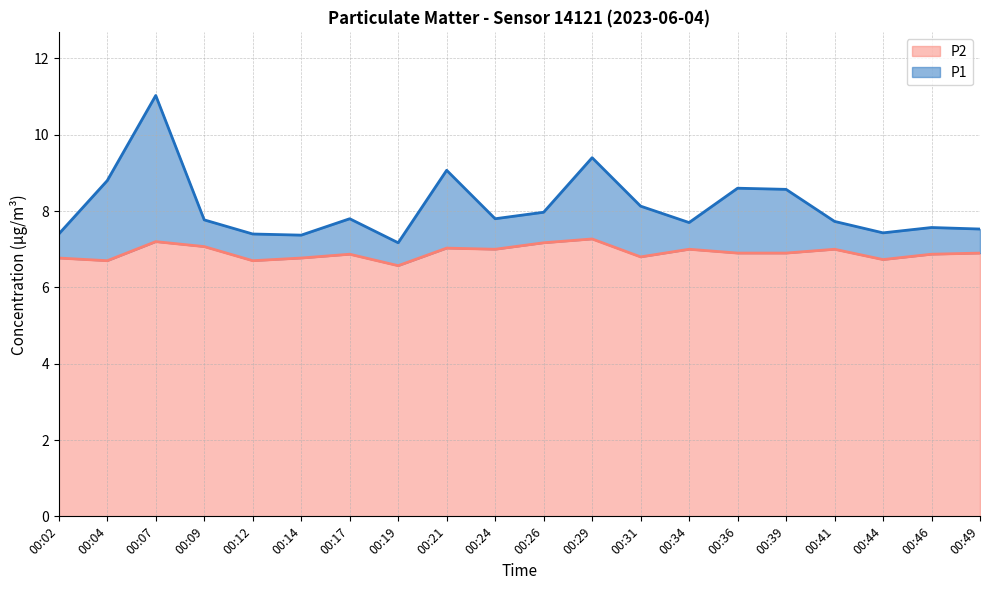

What is the total value across all series at 00:21?

9.1